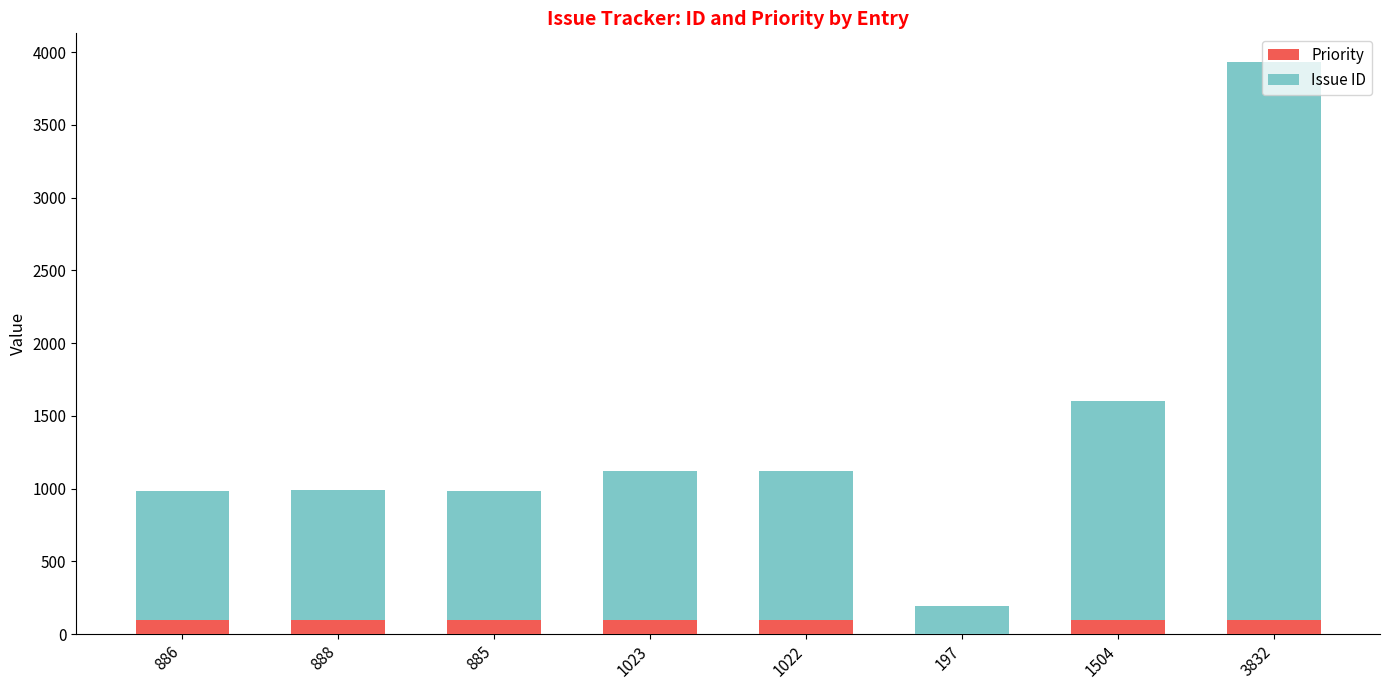

True or false: Priority has a value of 100 at 886.

True